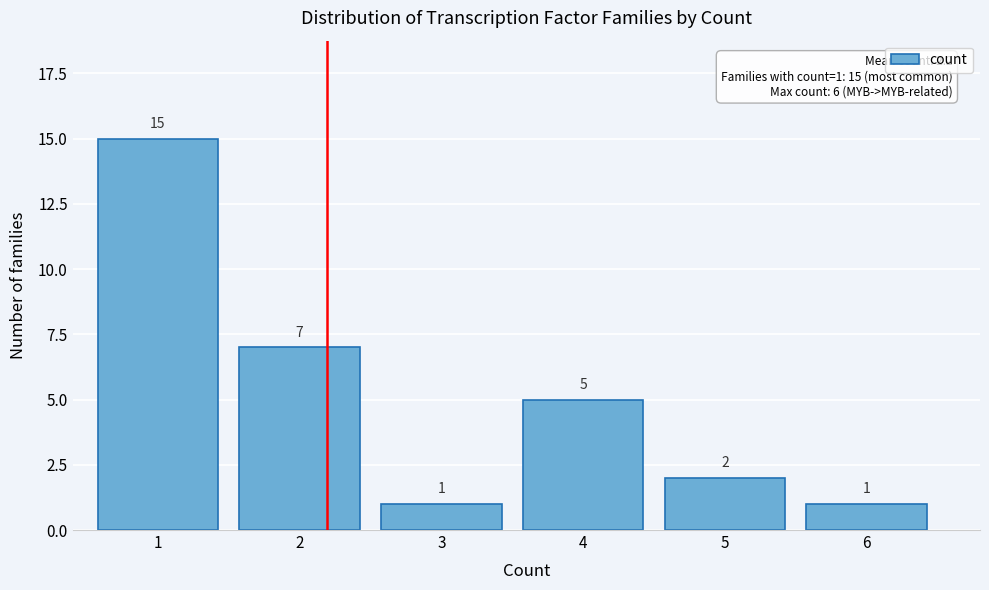

Reading left to right, what are all the values shown in this chart?

15	7	1	5	2	1